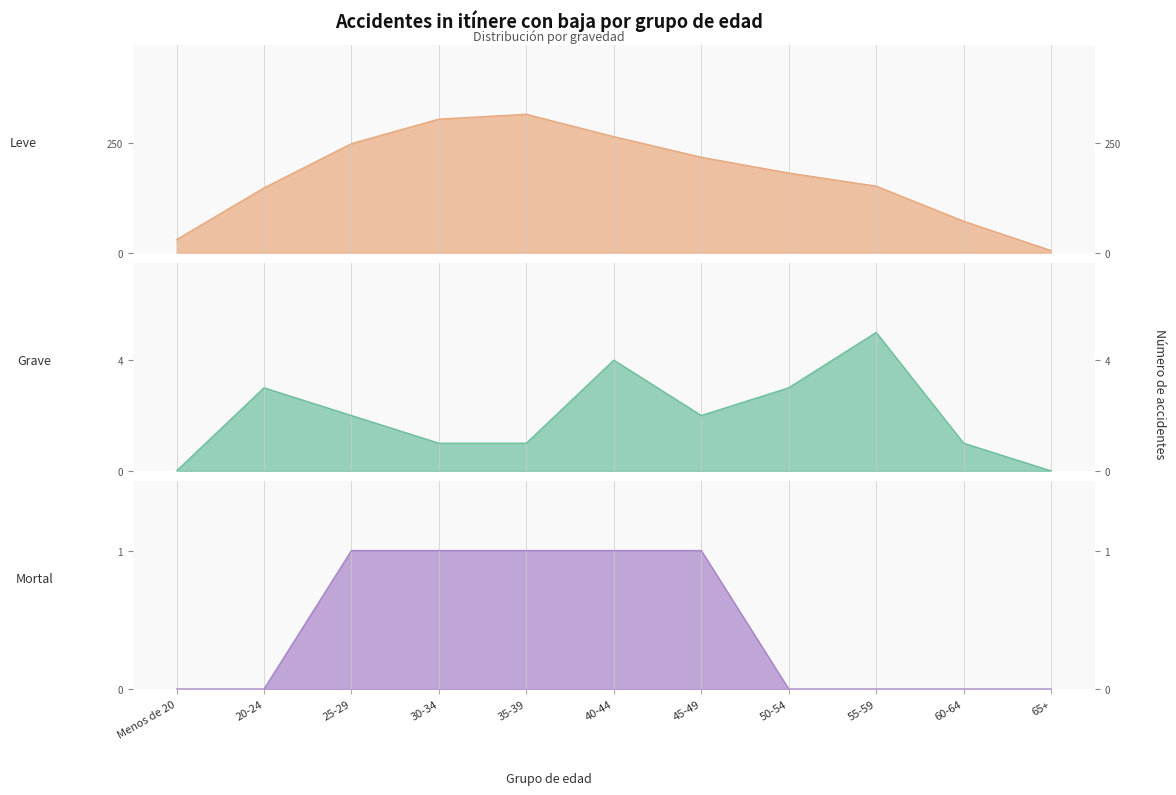

Between 65+ and 55-59, which is larger?

55-59